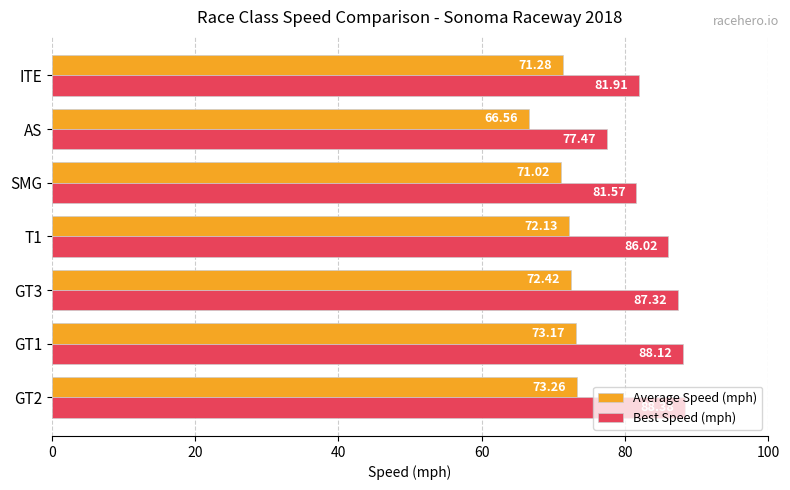

Between AS and ITE, which series saw the biggest shift?

Average Speed (mph)